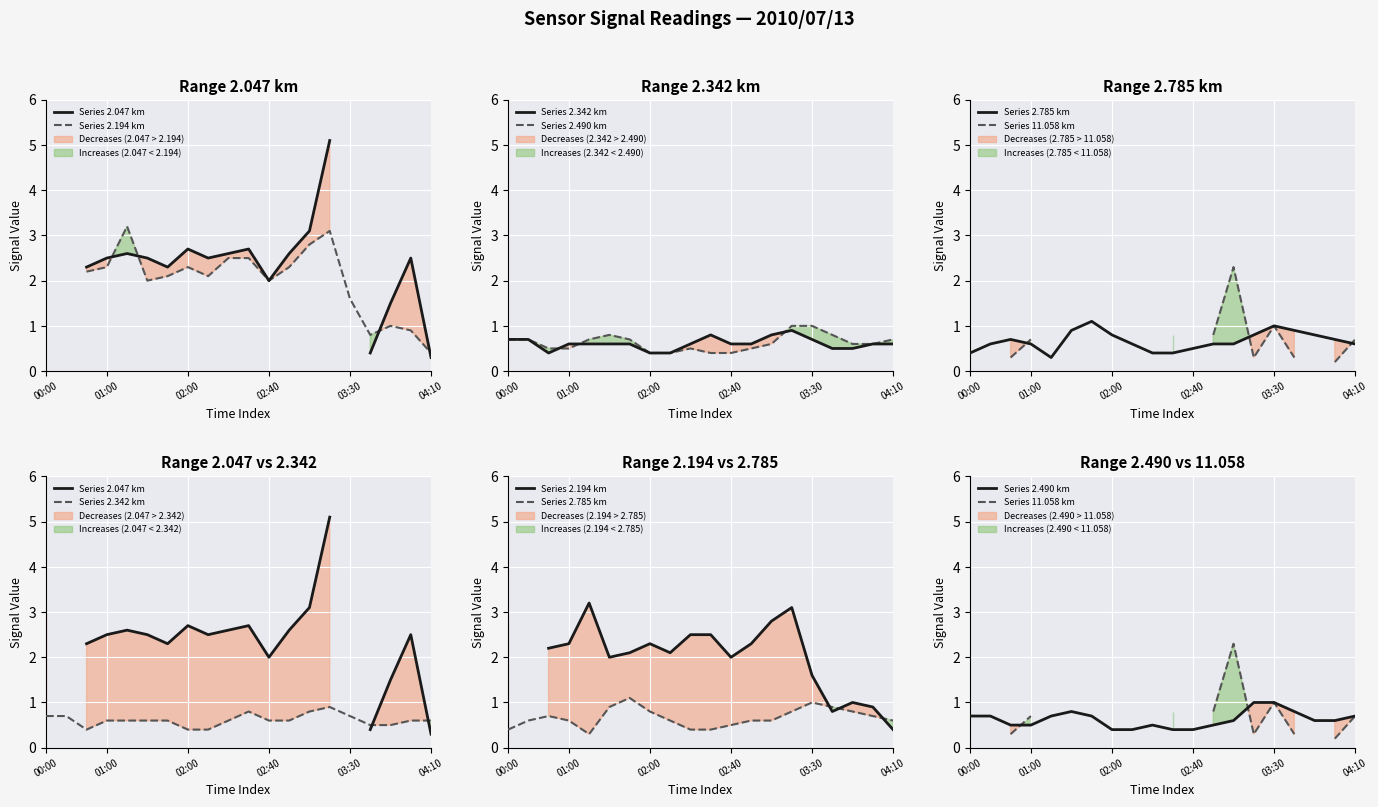

Between which two adjacent categories do Series 2.047 km and Series 11.058 km first intersect?

18 and 19